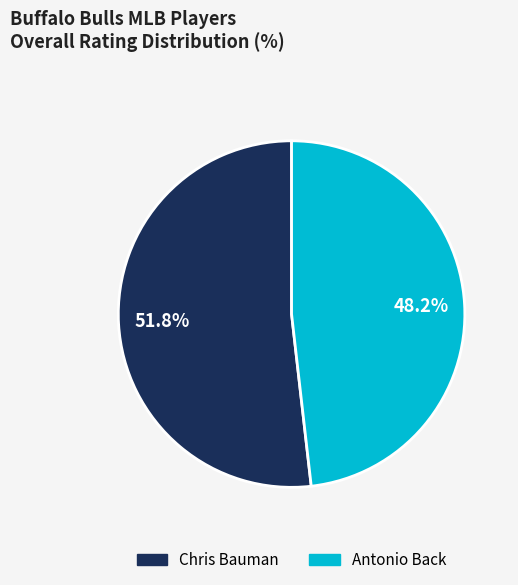

Is it true that Chris Bauman is 52% of the pie?

True